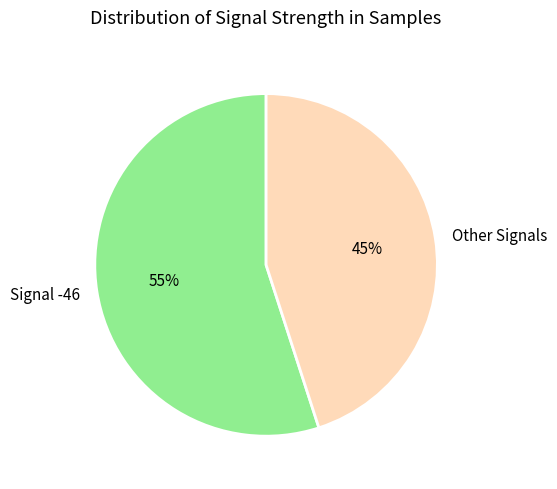

What percentage is the Signal -46 slice, to the nearest percent?

55%